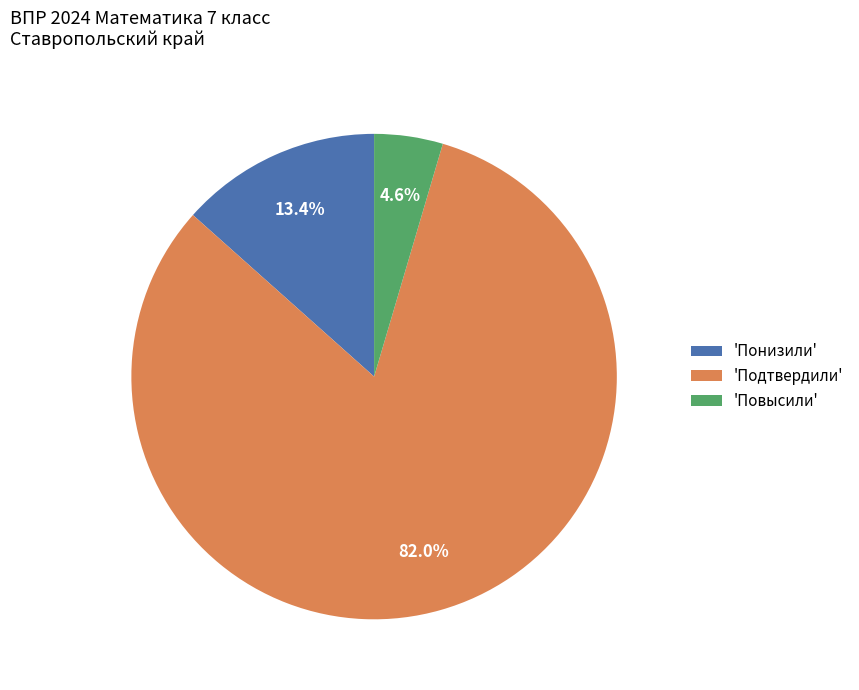

Does any single category account for the majority?

Yes